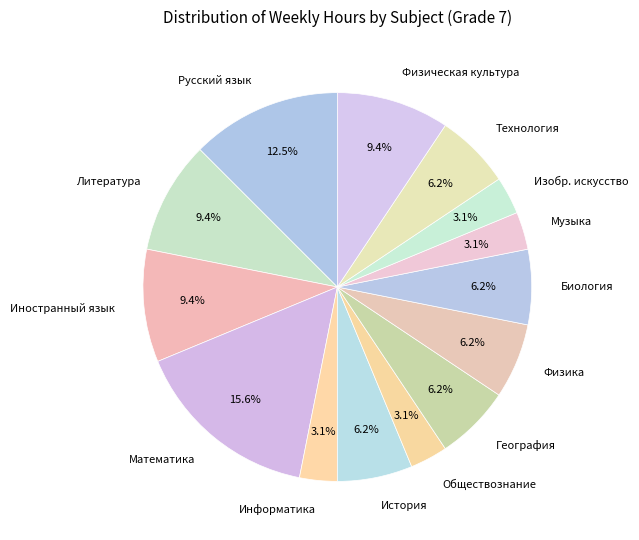

To the nearest percent, what portion does Биология represent?

6%